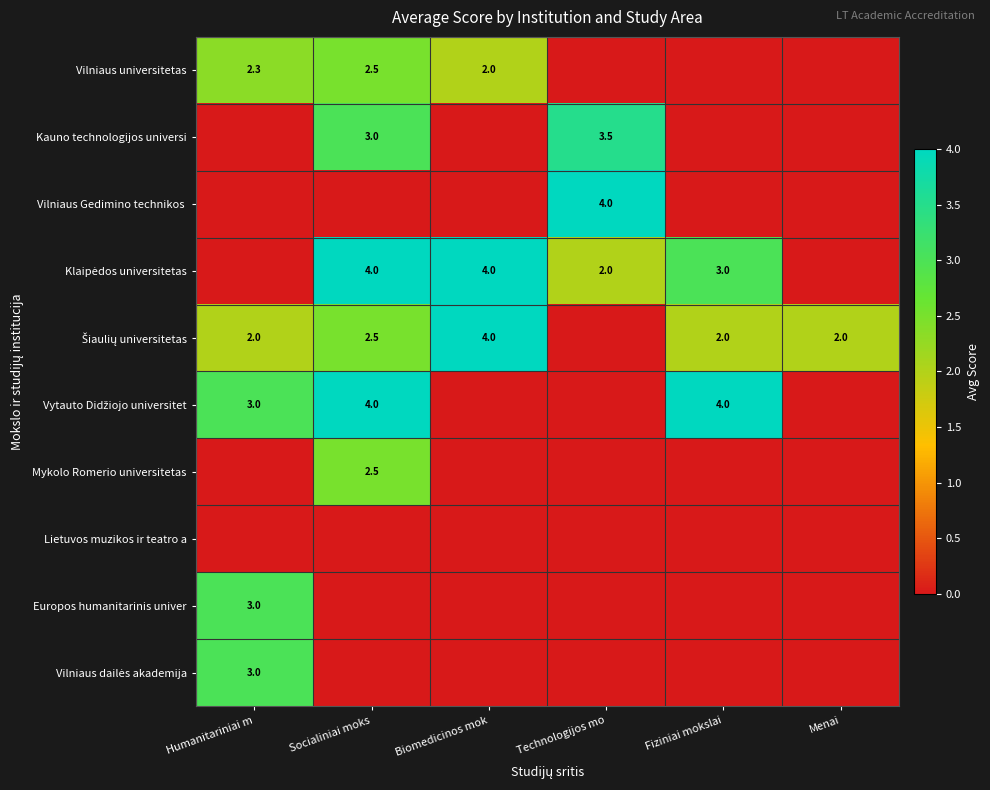

True or false: Mykolo Romerio universitetas has a value of 2.5 at Socialiniai moks.

True